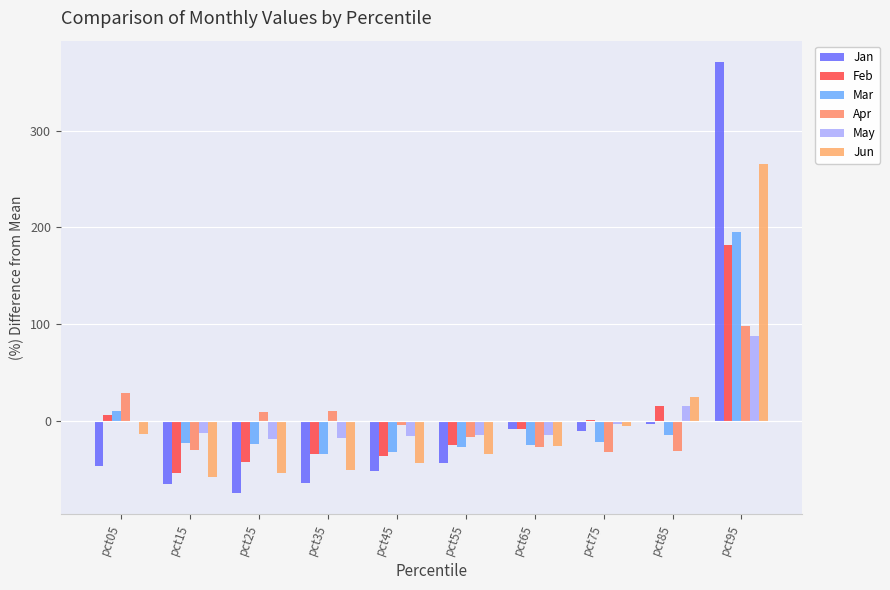

Is the value of Jan at pct55 greater than the value of Jun at pct75?

No